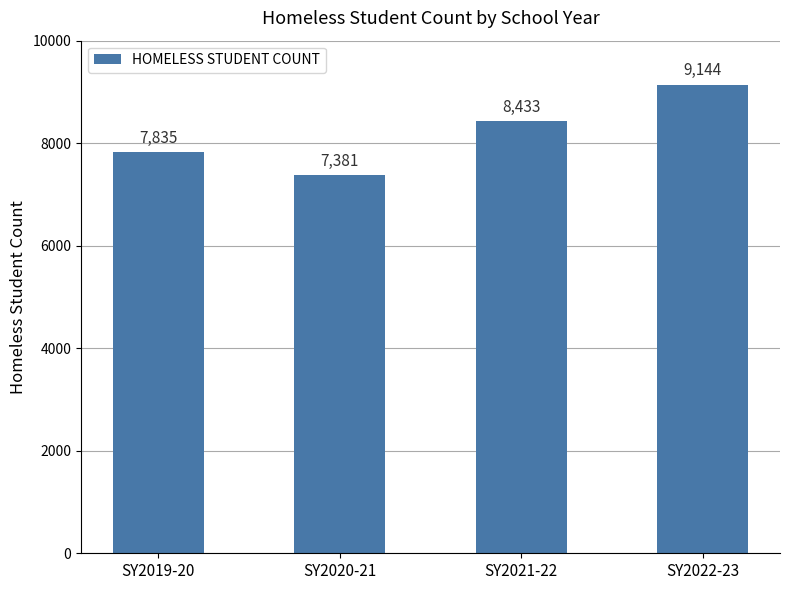

What is the label of the 1st bar from the right?

SY2022-23